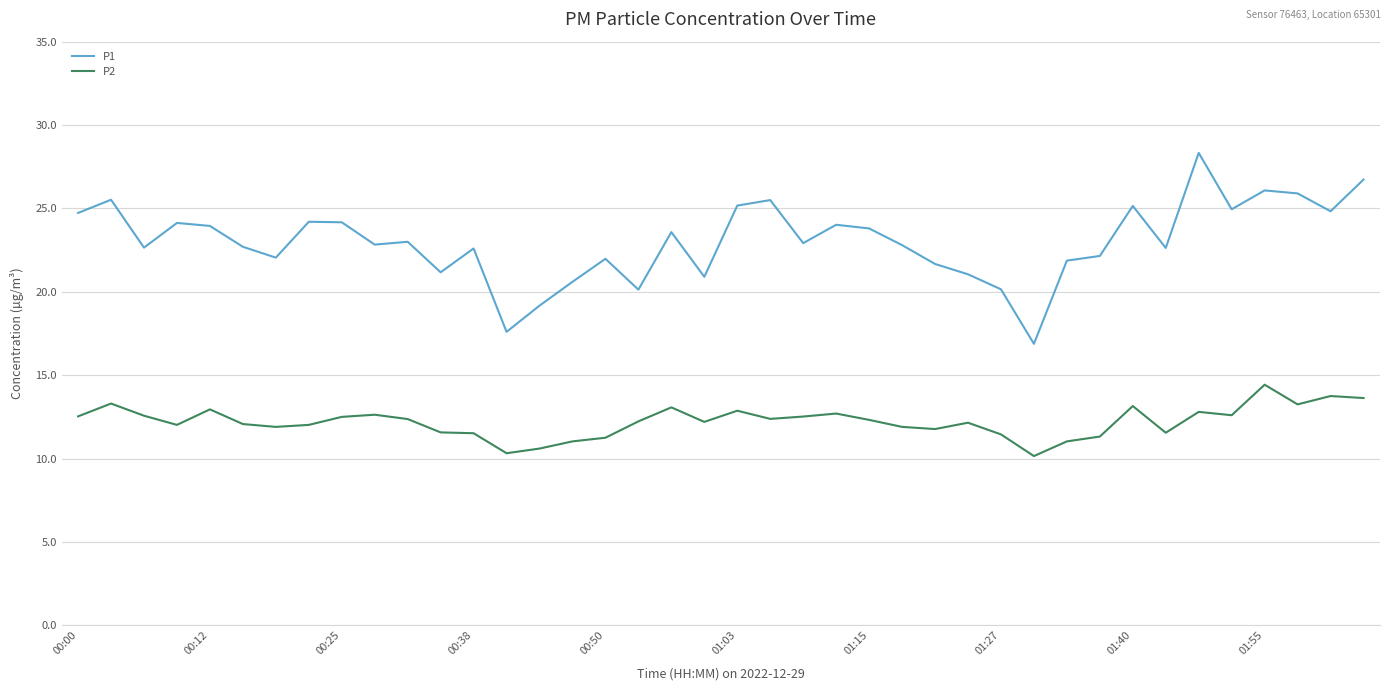

What is the difference between the maximum and minimum values in the P2 series?

4.3